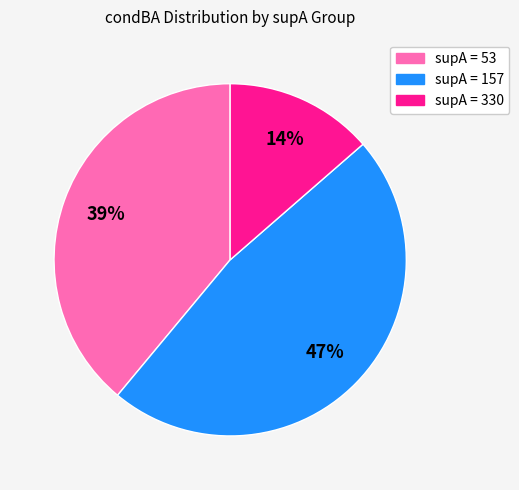

Is there any slice that represents more than half of the pie?

No